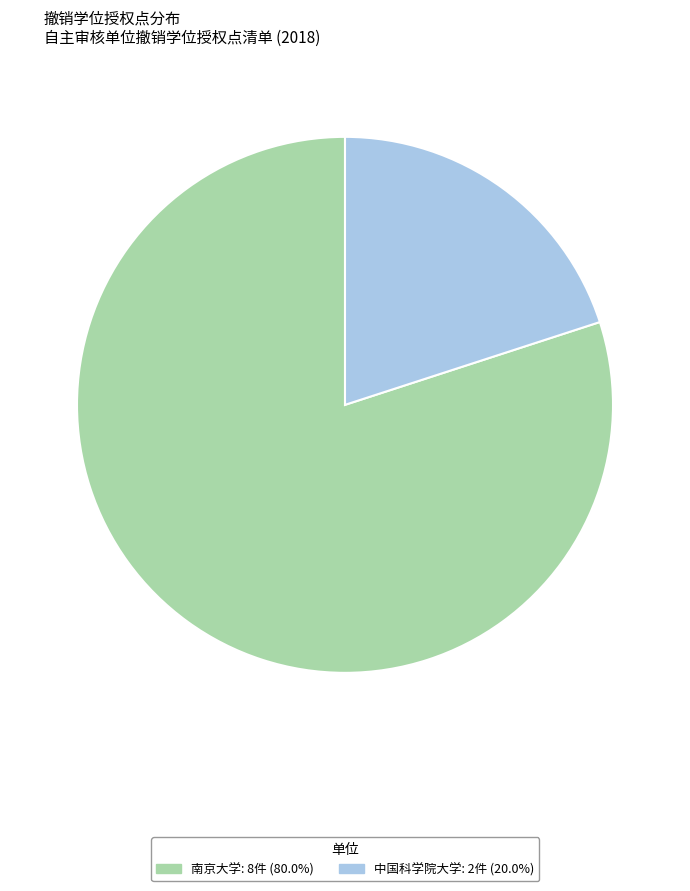

Which category accounts for the majority?

南京大学